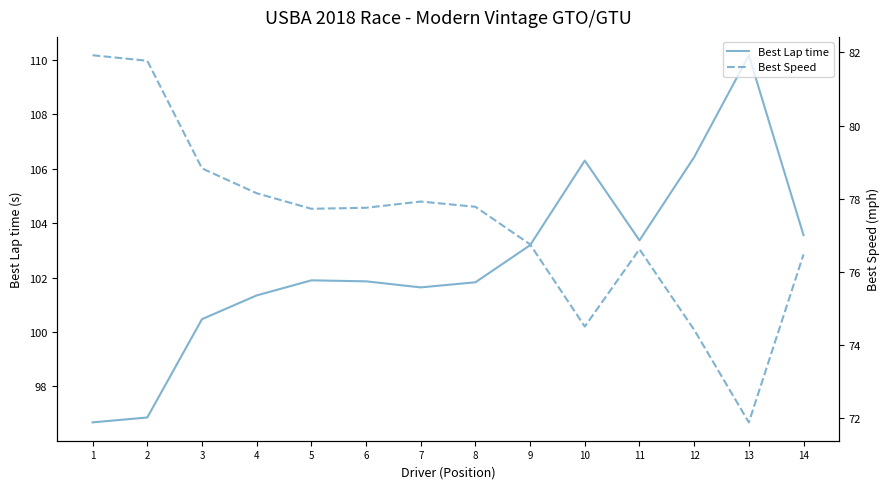

Is the value of Best Lap time at 8 greater than the value of Best Speed at 7?

Yes